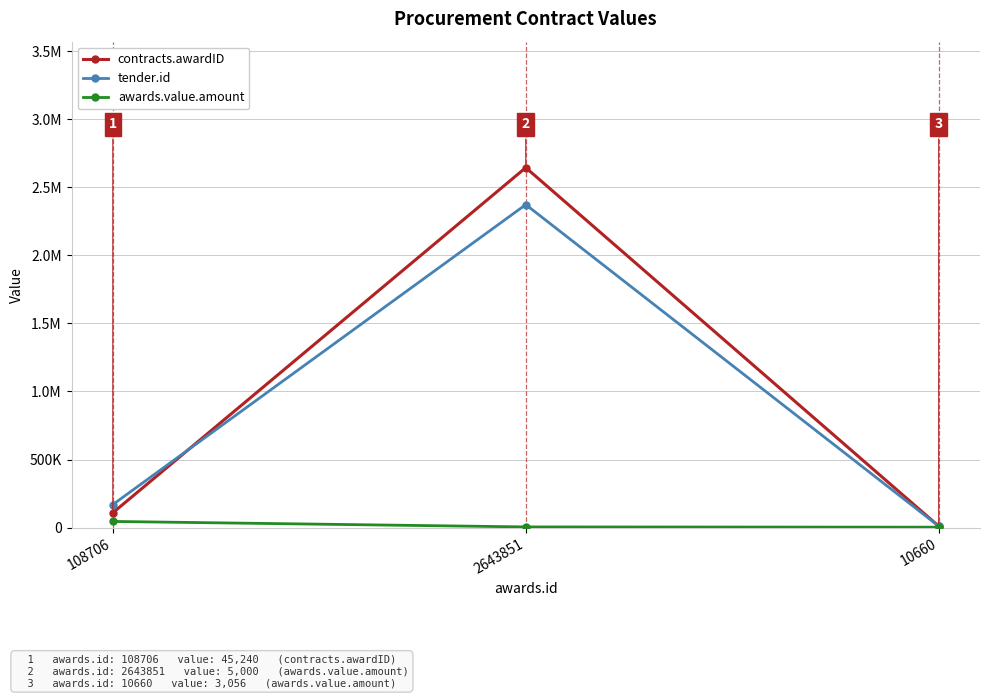

Reading left to right, extract all data points from this chart.

contracts.awardID: 108706=108706	2643851=2643851	10660=10660
tender.id: 108706=169093	2643851=2372205	10660=10660
awards.value.amount: 108706=45240	2643851=5000	10660=3056